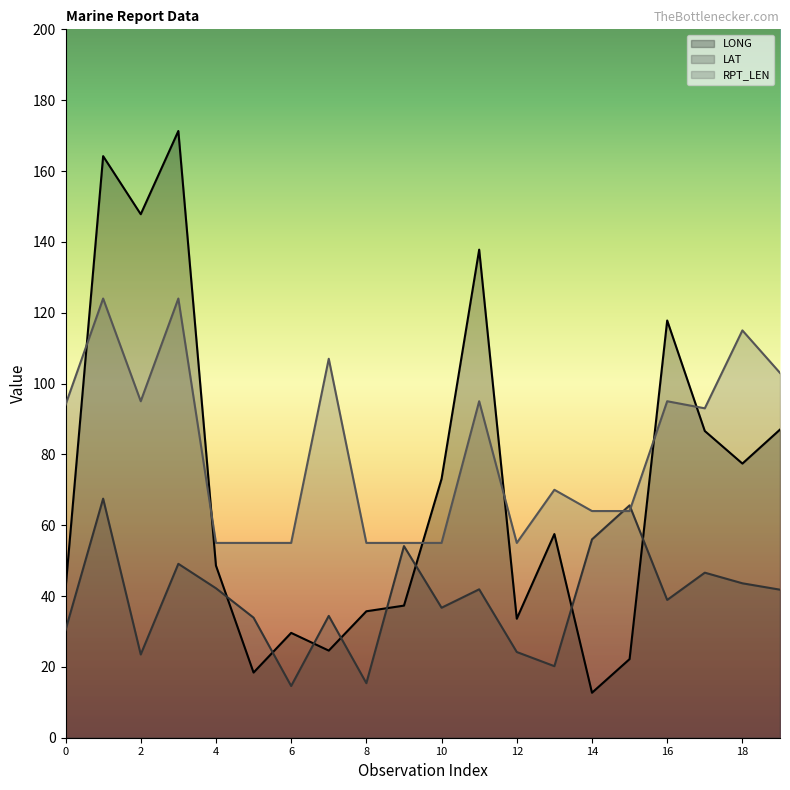

What is the value of the LONG point at the 2nd from the left?

164.2